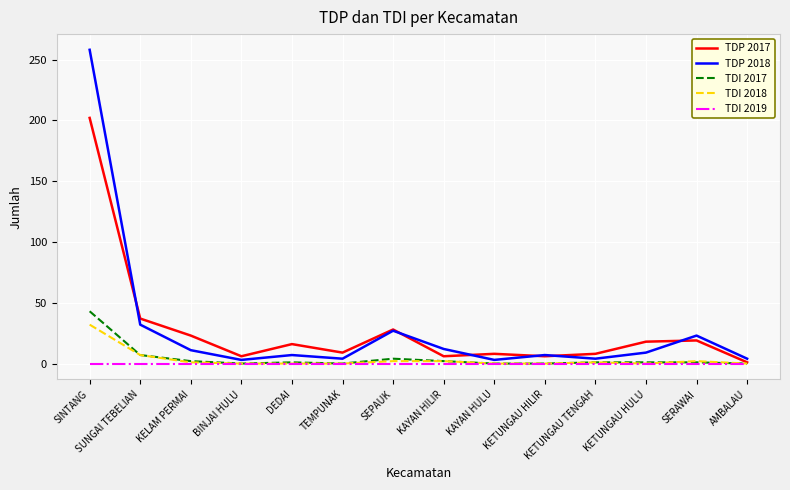

How many categories are shown in the chart?

14